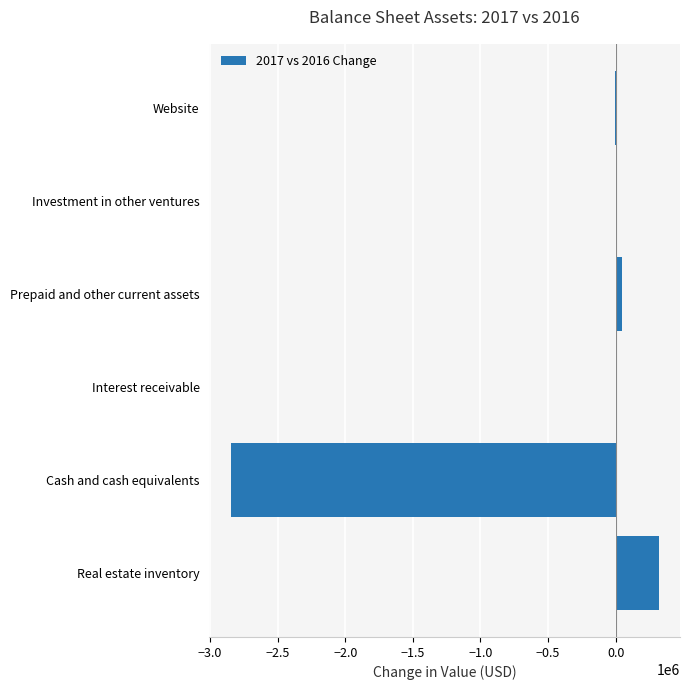

Which has a higher value, Cash and cash equivalents or Prepaid and other current assets?

Prepaid and other current assets